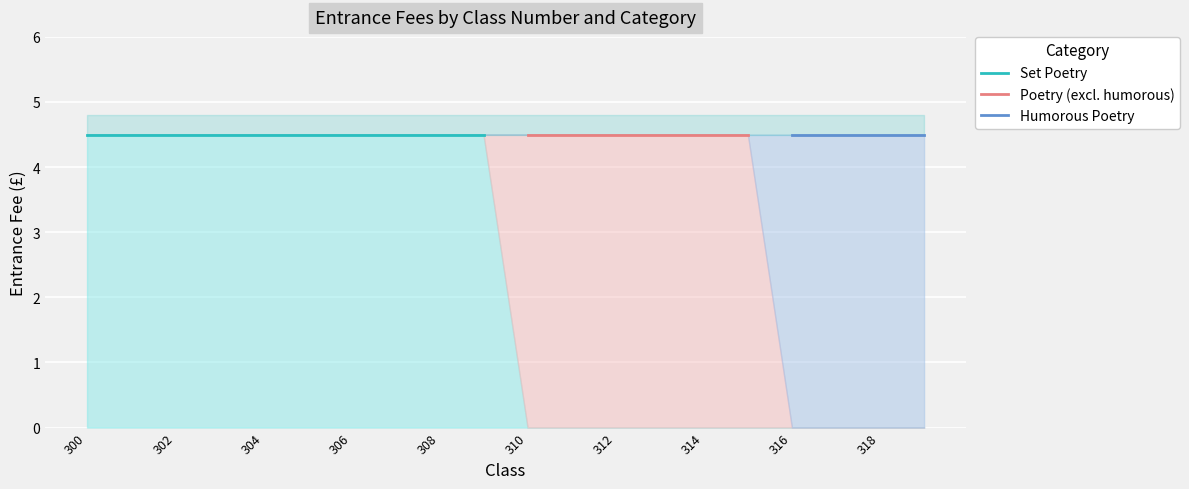

What is the total value across all series at 307?

4.5